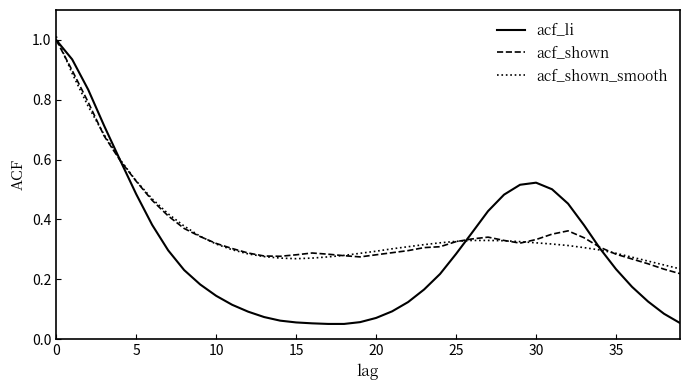

Which series has the widest spread of values?

acf_li